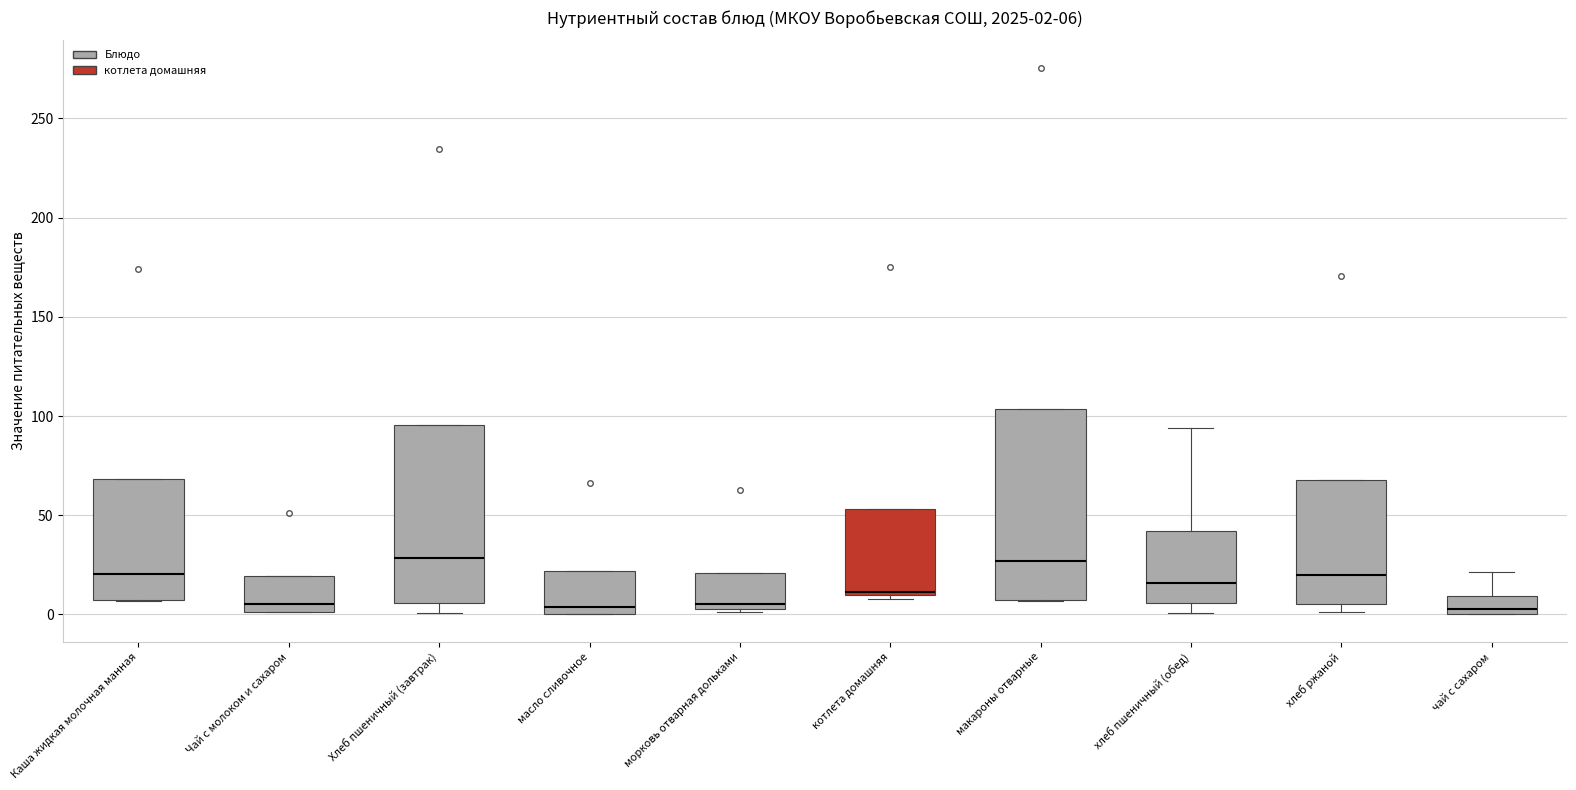

Which box is the tallest, from its lower edge to its upper edge?

макароны отварные